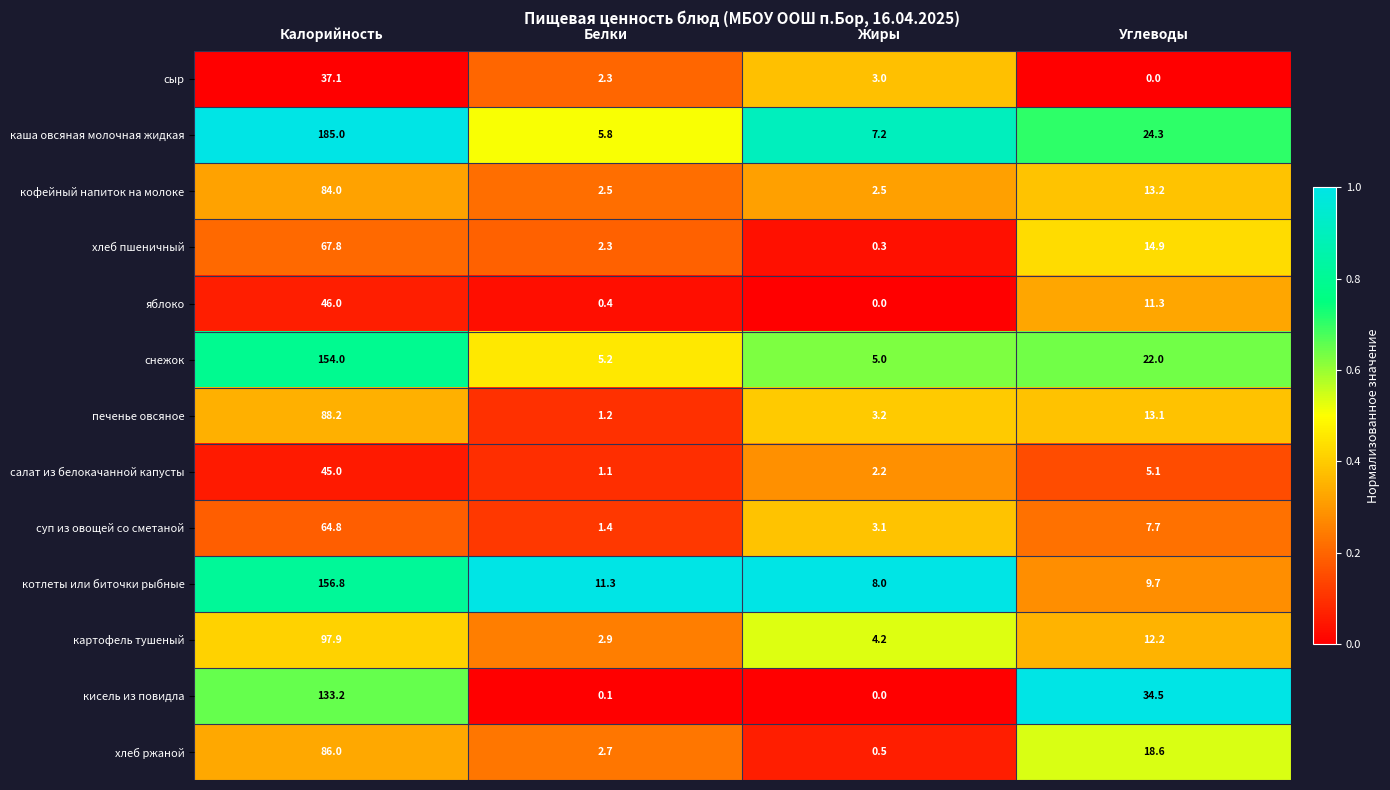

Which series has the largest total across all categories?

каша овсяная молочная жидкая